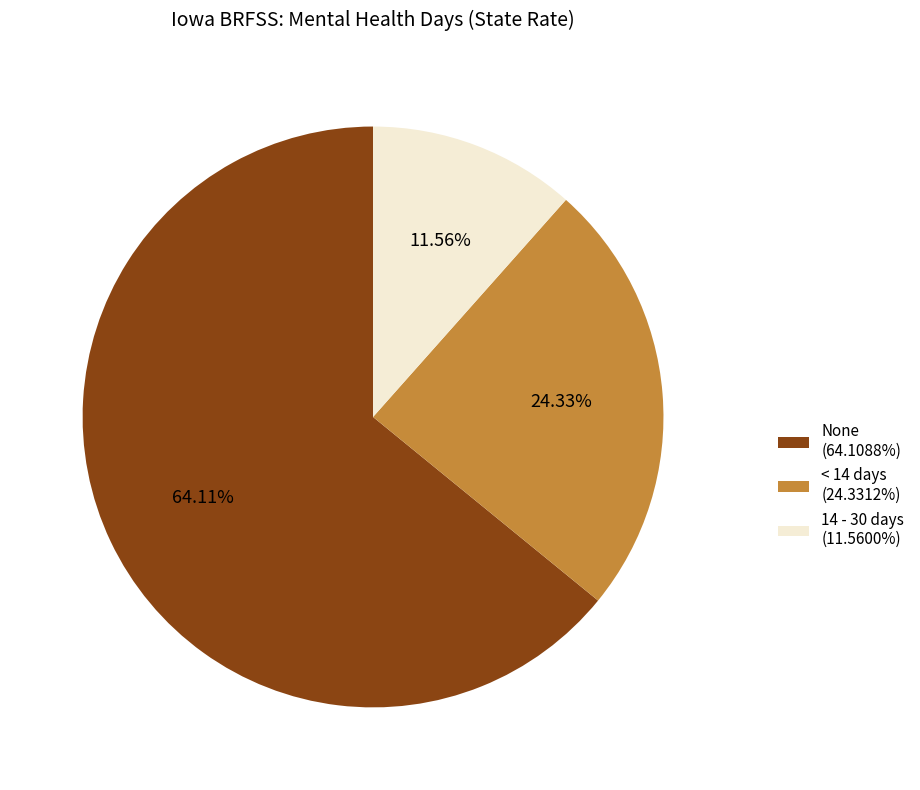

How many slices are in this pie chart?

3